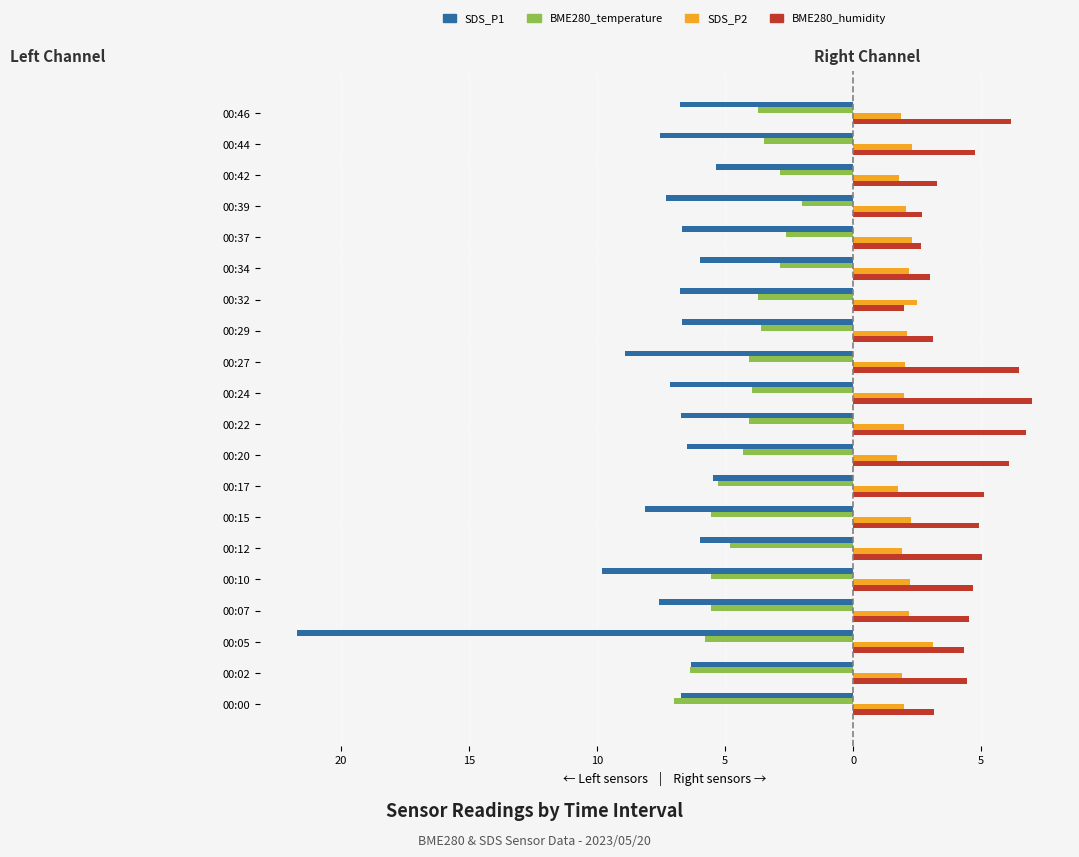

How many data points does each series have?

20